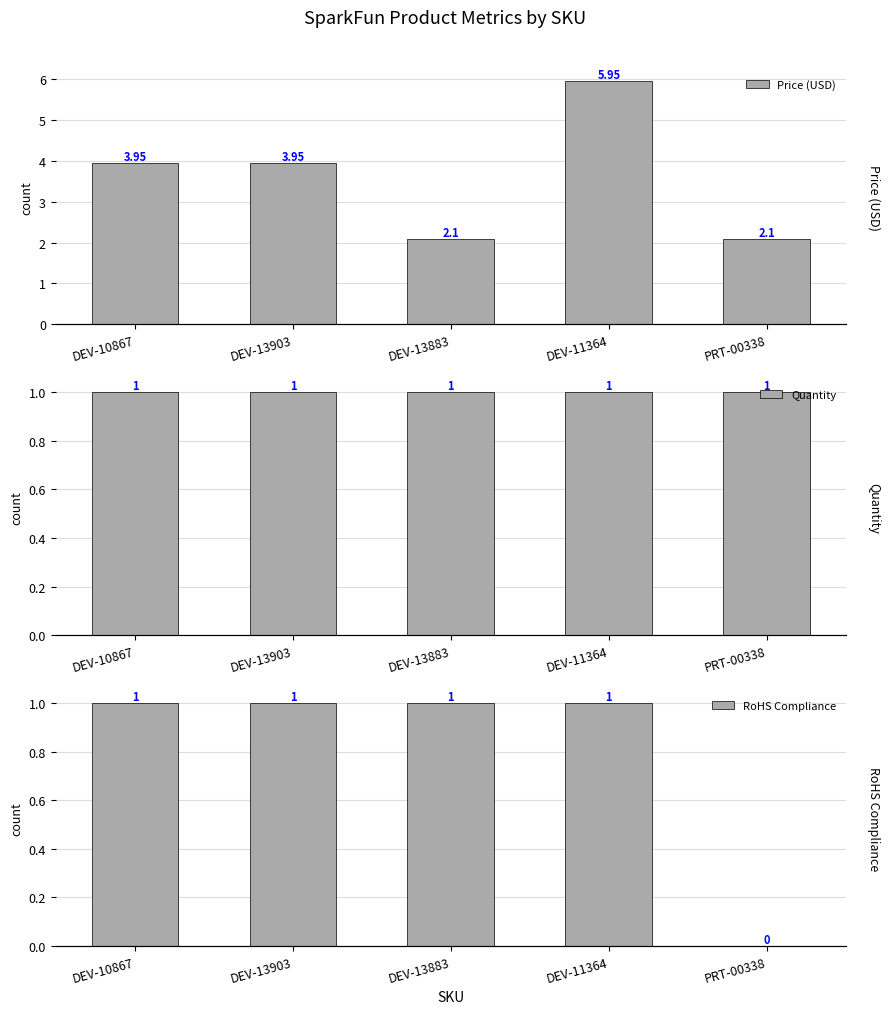

Which label corresponds to the largest value in the chart?

DEV-11364